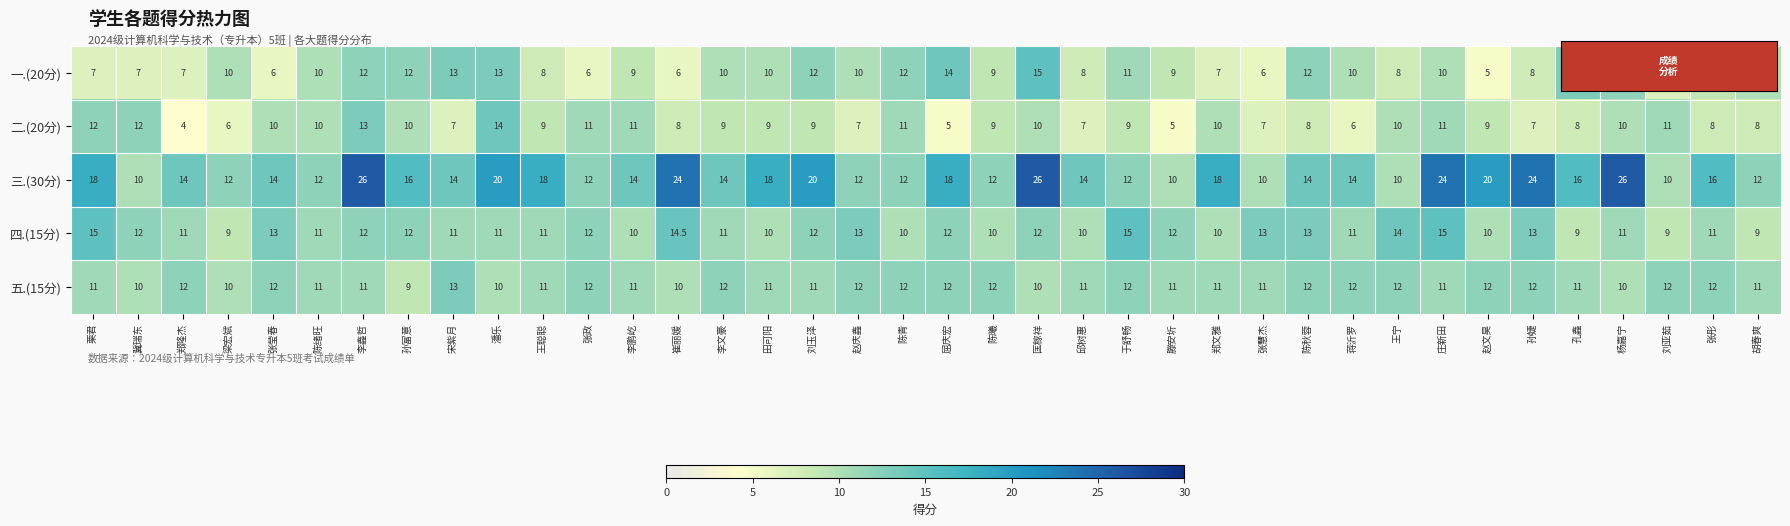

What is the sum of all 二.(20分) values?

340.0